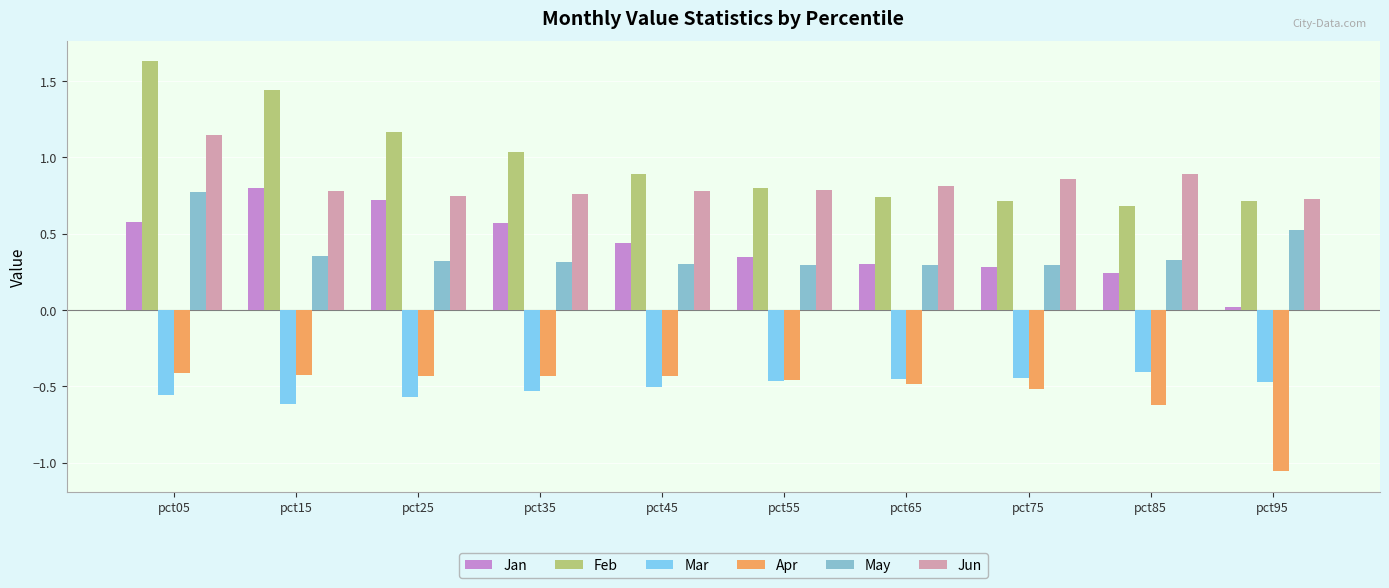

What is the value of the Feb bar at the 6th from the left?

0.8